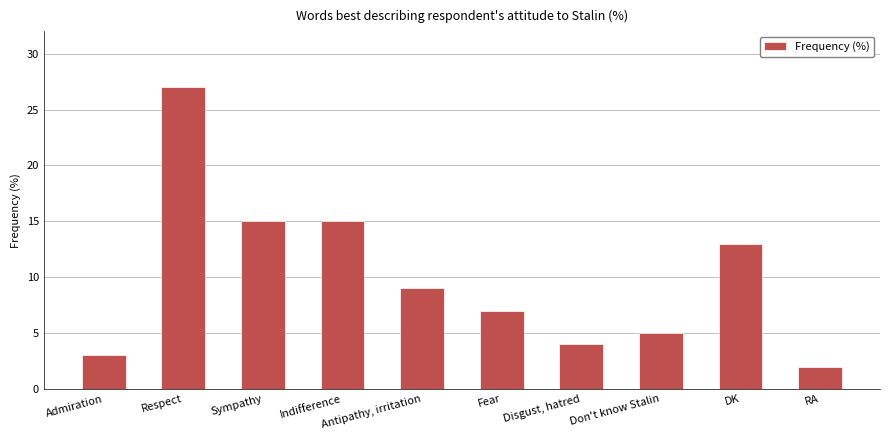

What is the approximate value at DK?

13